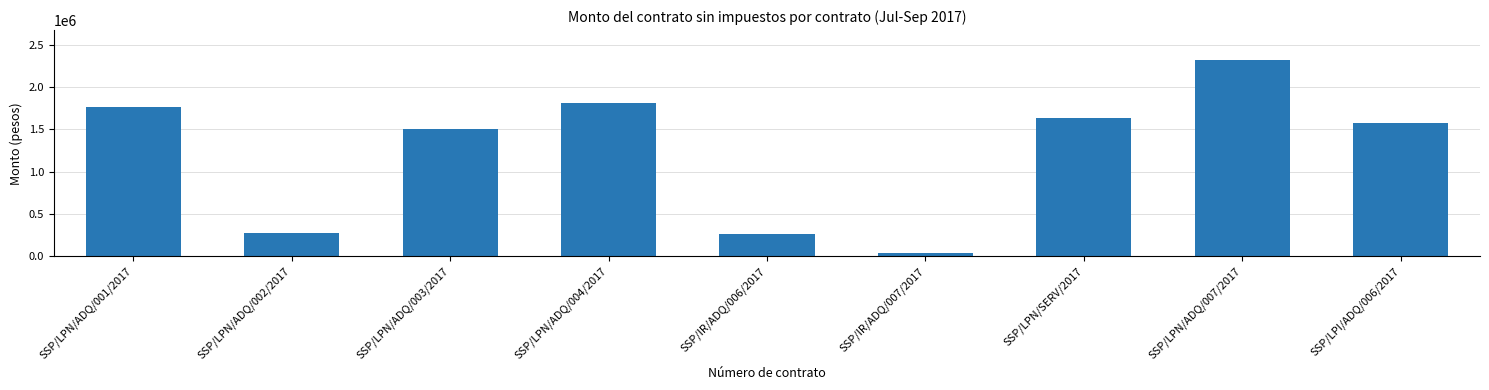

What is the value of the 9th bar from the left?

1574014